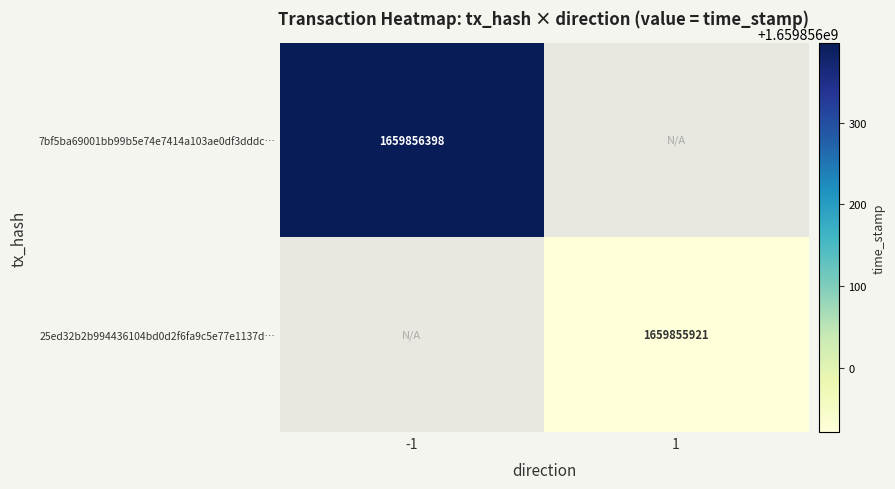

Is the value of 7bf5ba69001bb99b5e74e7414a103ae0df3dddc at 1 greater than the value of 25ed32b2b994436104bd0d2f6fa9c5e77e1137d at -1?

No